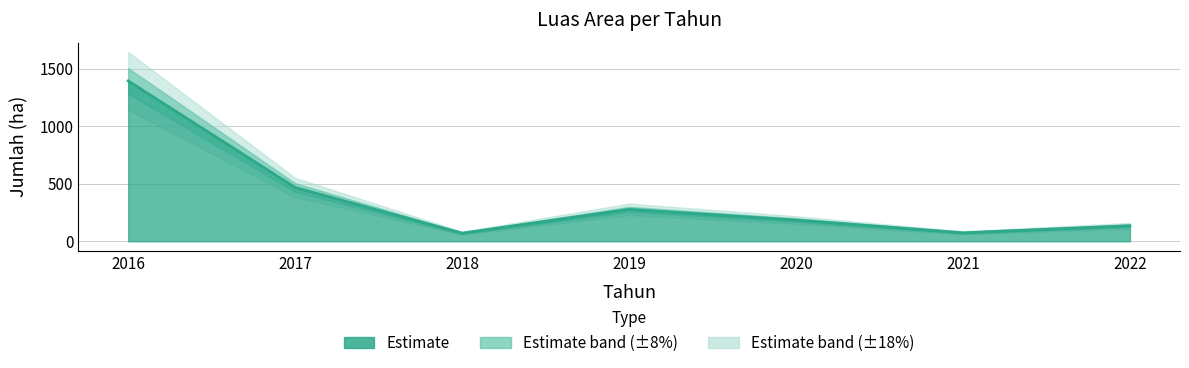

Where does the data first go above 184?

2016